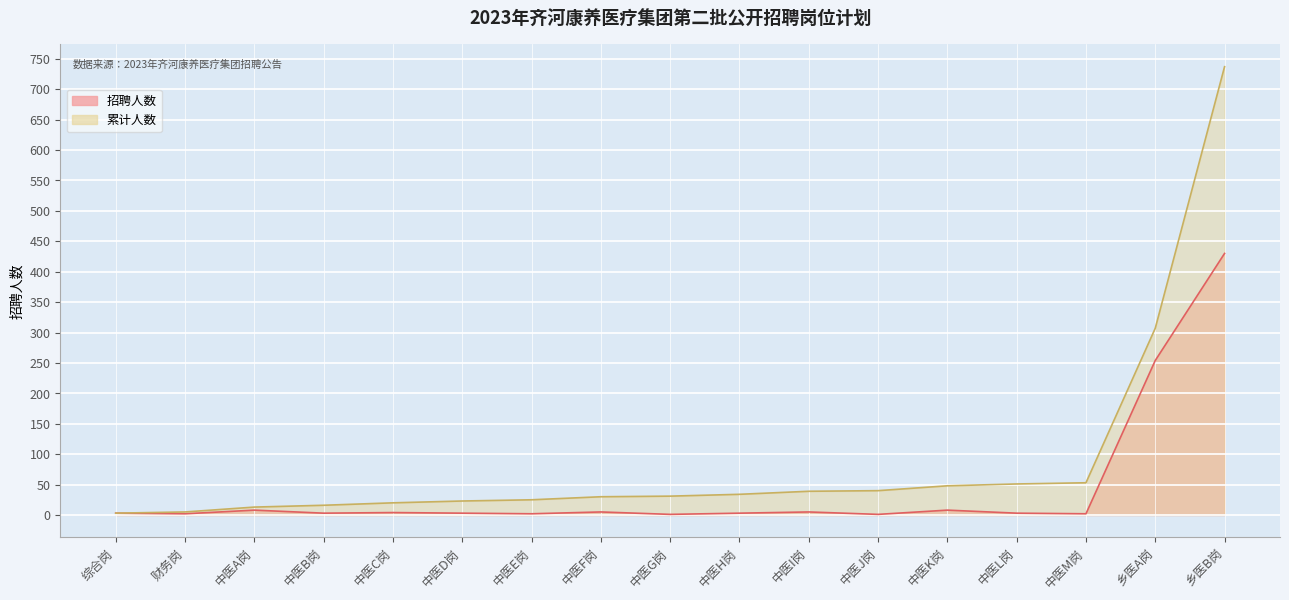

List the series in order of their overall mean, lowest first.

招聘人数, 累计人数